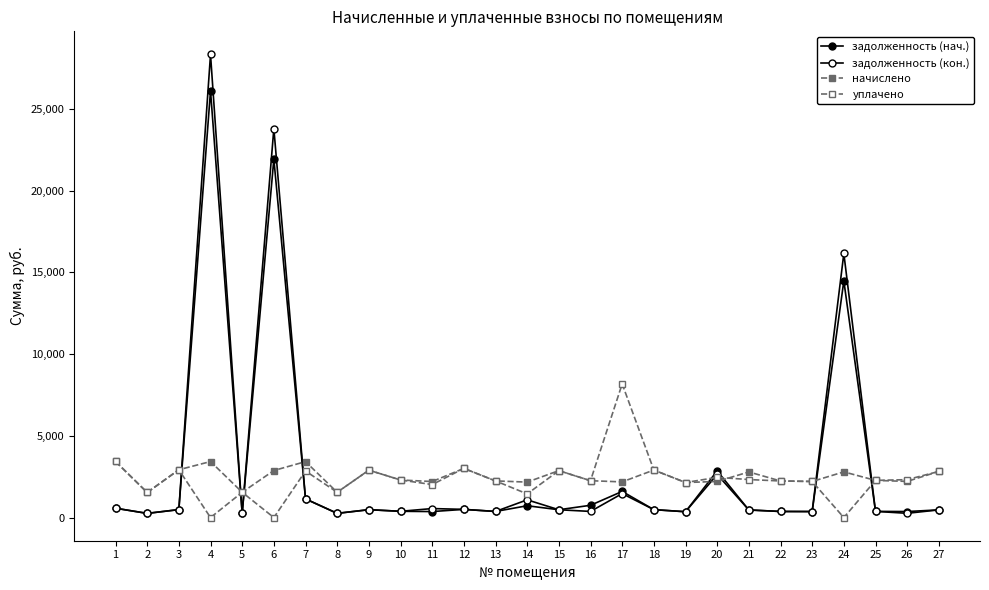

Where does the задолженность (кон.) series first go above 478?

1